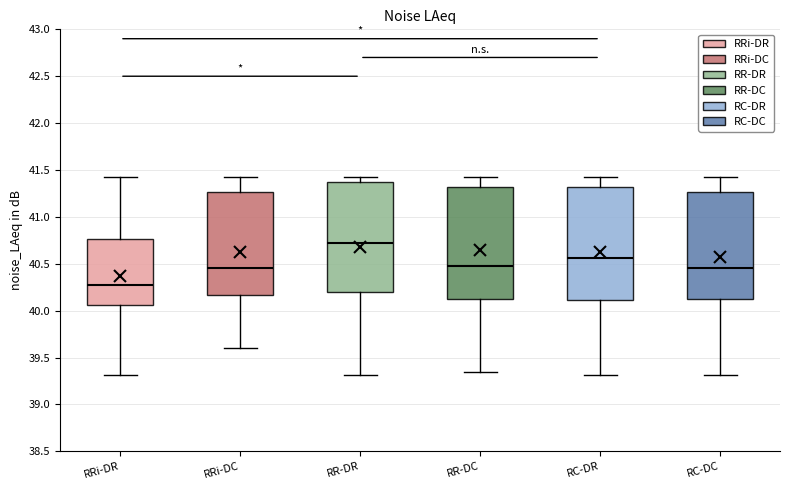

Which box's median line is the lowest?

RRi-DR